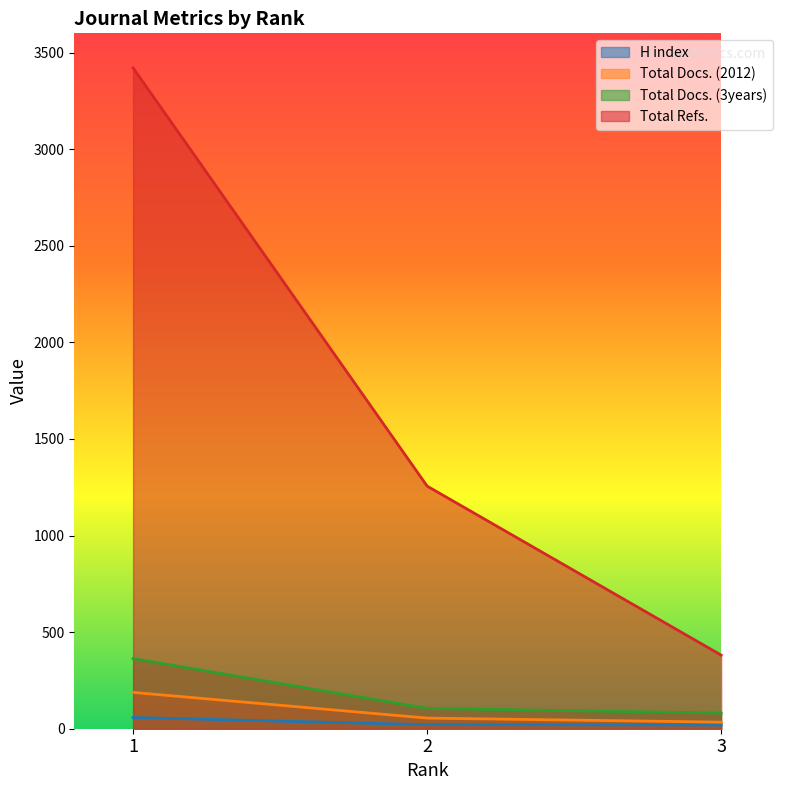

What is the difference between the highest and lowest values at 3?

362